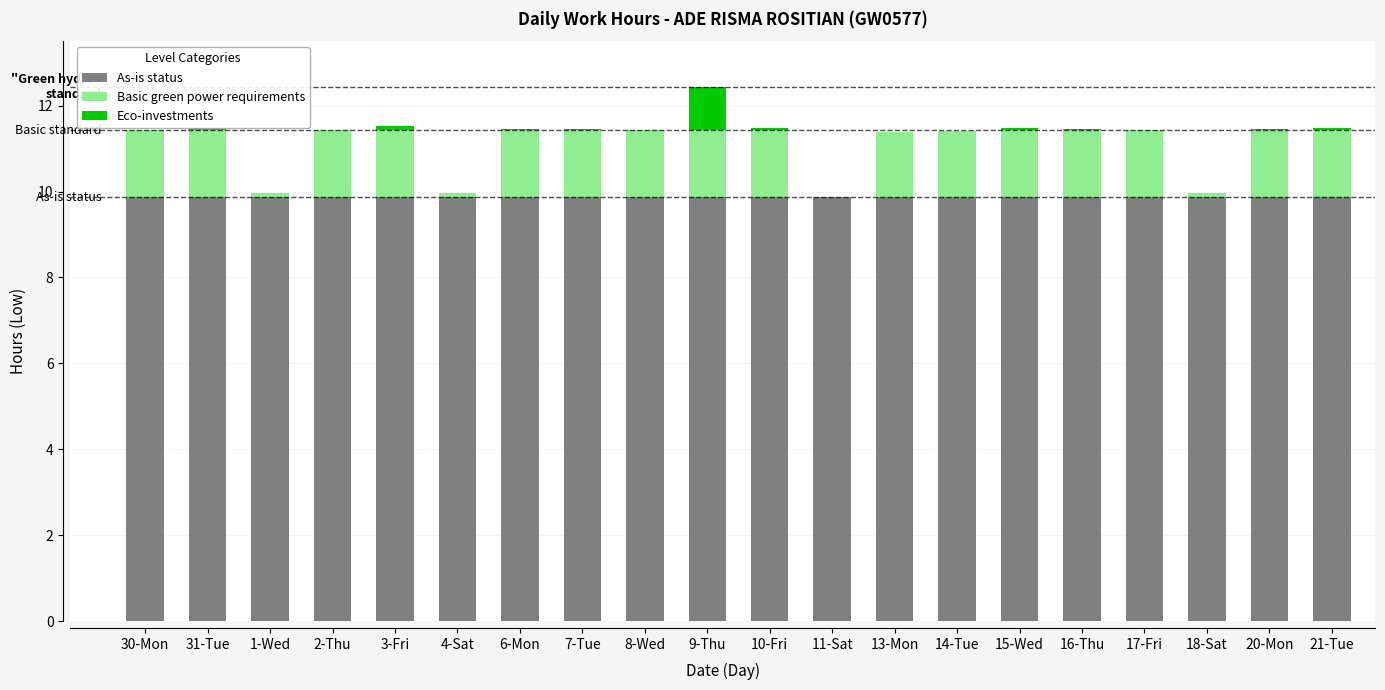

At which category is the sum across all series the highest?

9-Thu